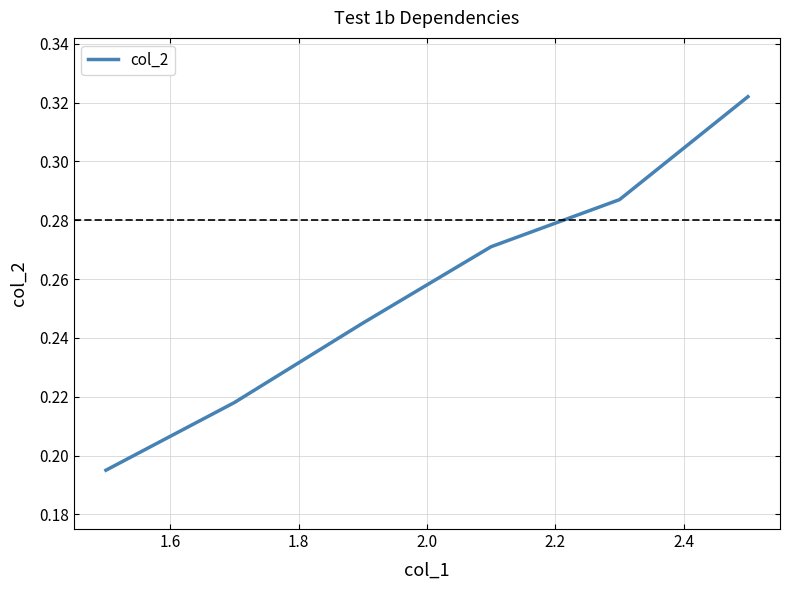

How many lines are shown in the chart?

1